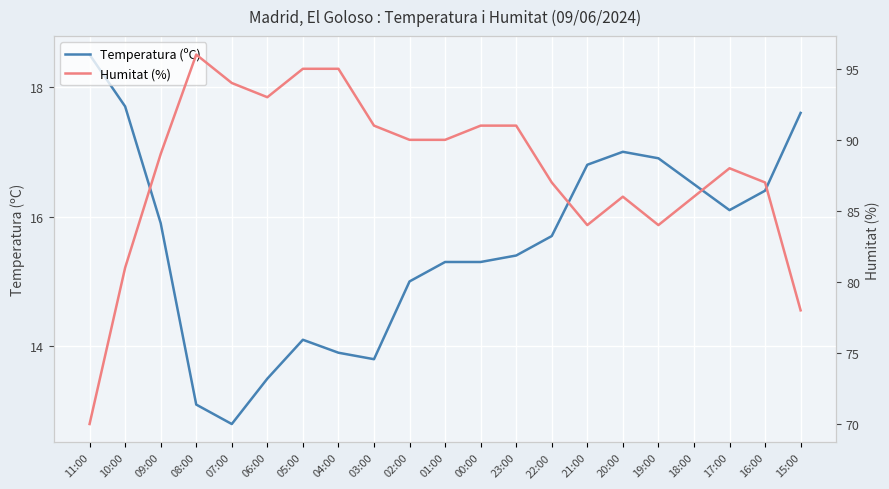

Is it true that Humitat (%) equals 135.2 at 22:00?

False